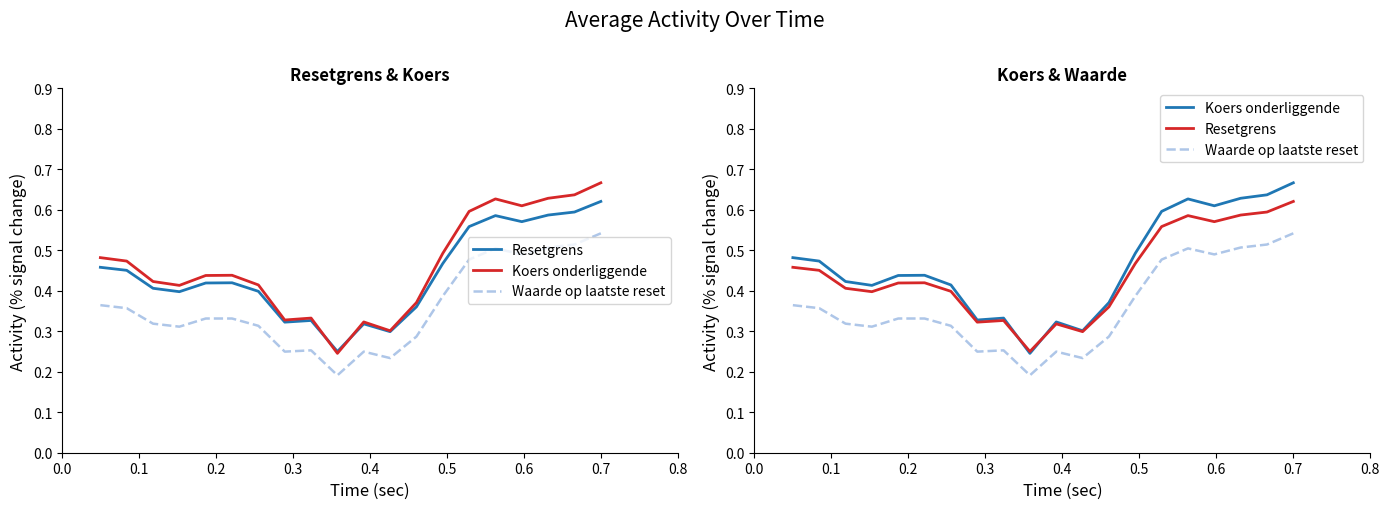

How many lines are shown in the chart?

3